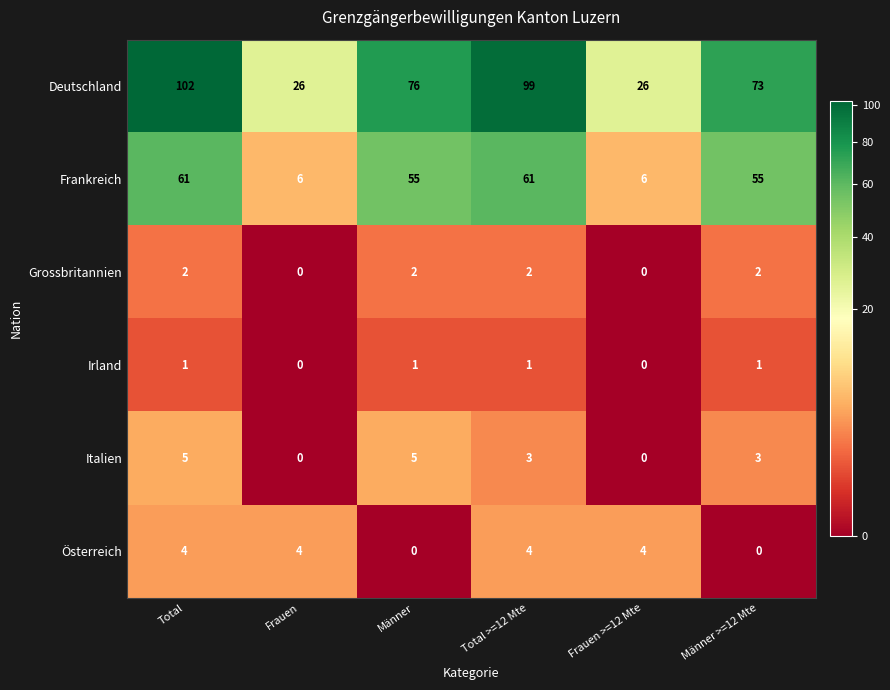

What is the approximate value of Österreich at Frauen?

4